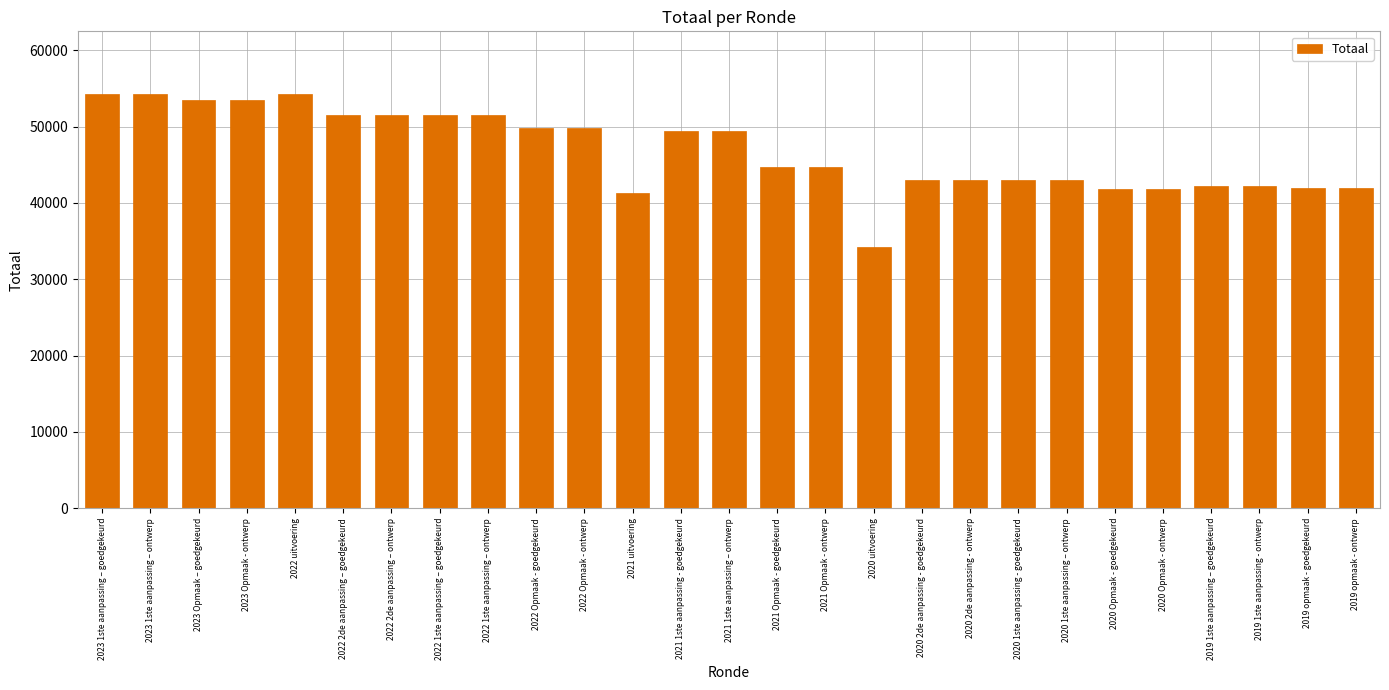

The chart shows a value of 49834 at 2022 Opmaak - ontwerp. True or false?

True